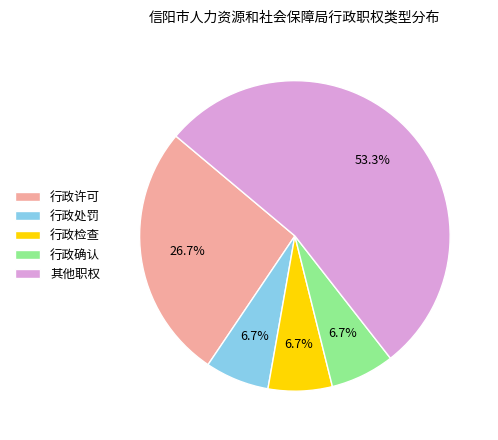

To the nearest percent, what is the difference between the 行政检查 and 行政许可 slice percentages?

20%